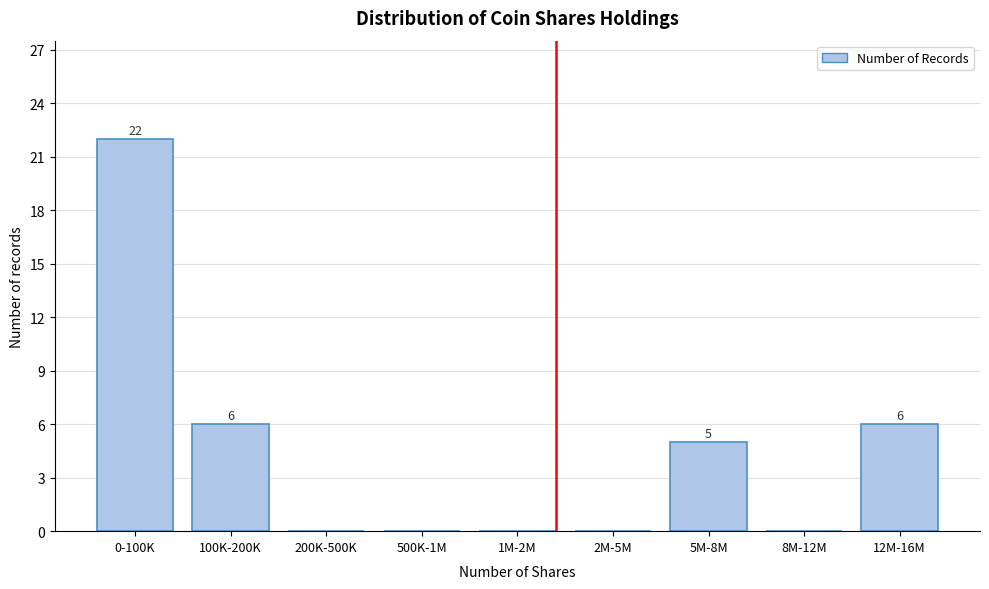

Reading right to left, what are all the values shown in this chart?

12M-16M=6	8M-12M=0	5M-8M=5	2M-5M=0	1M-2M=0	500K-1M=0	200K-500K=0	100K-200K=6	0-100K=22